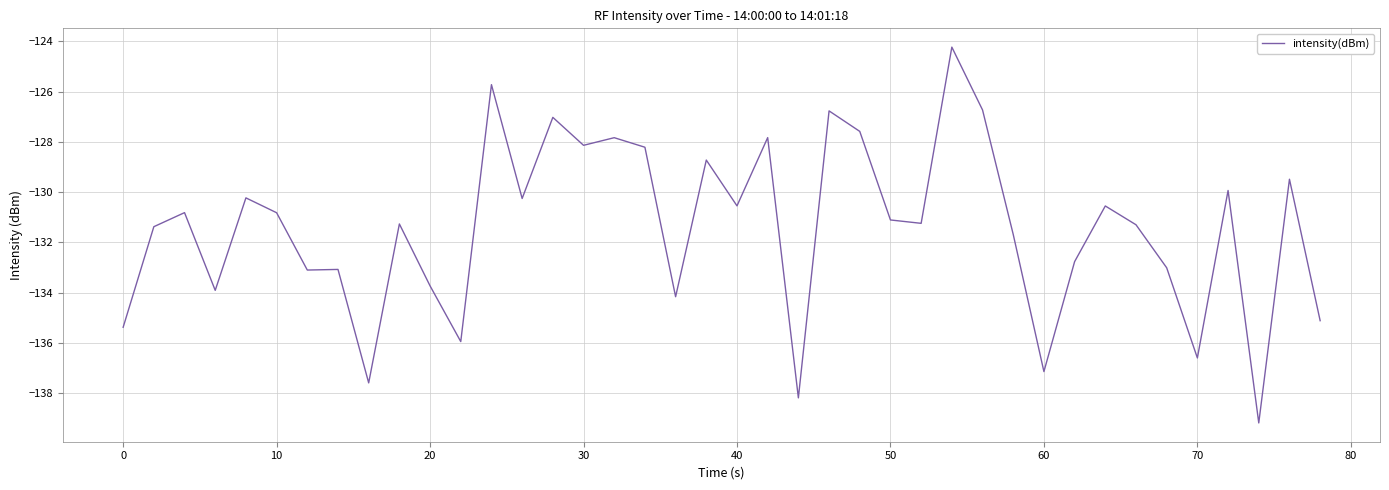

What is the greatest value displayed?

-124.2